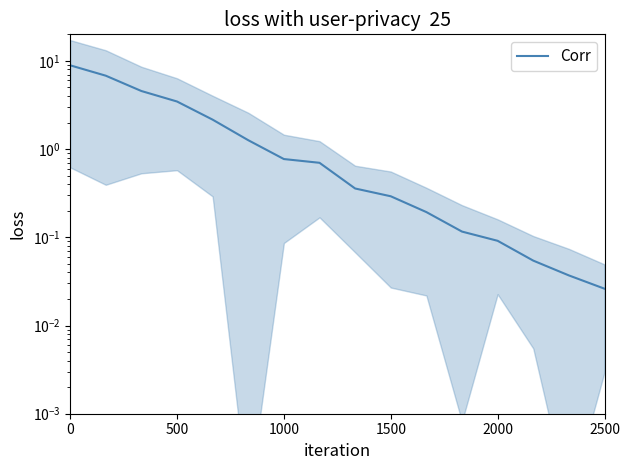

Is this an area chart (filled region under the line)?

No